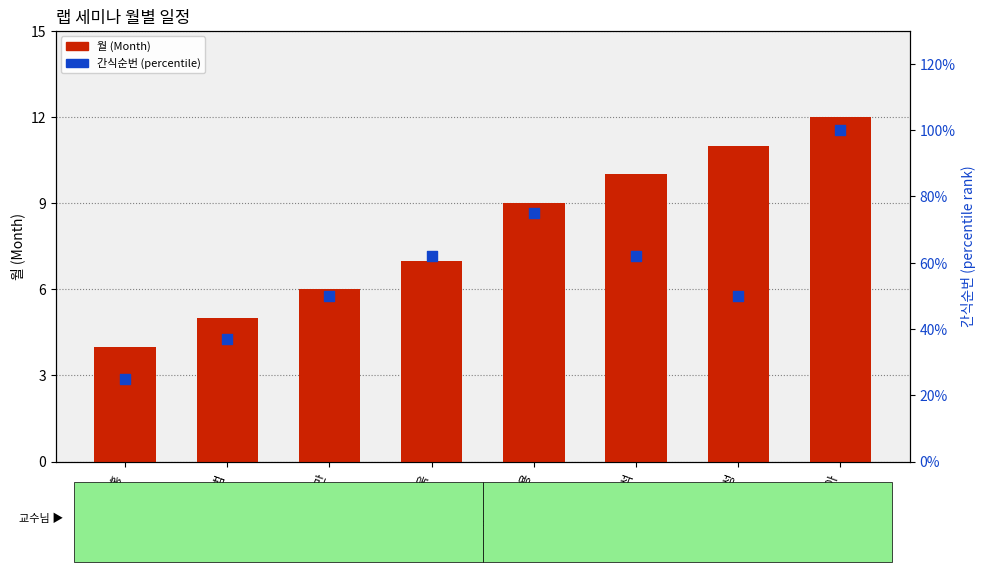

What are all the series names shown in the legend?

월 (Month), 간식순번 (percentile rank)